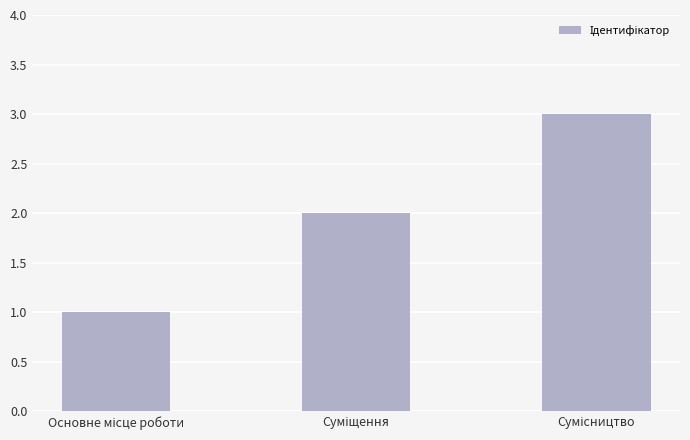

What is the sum of all values?

6